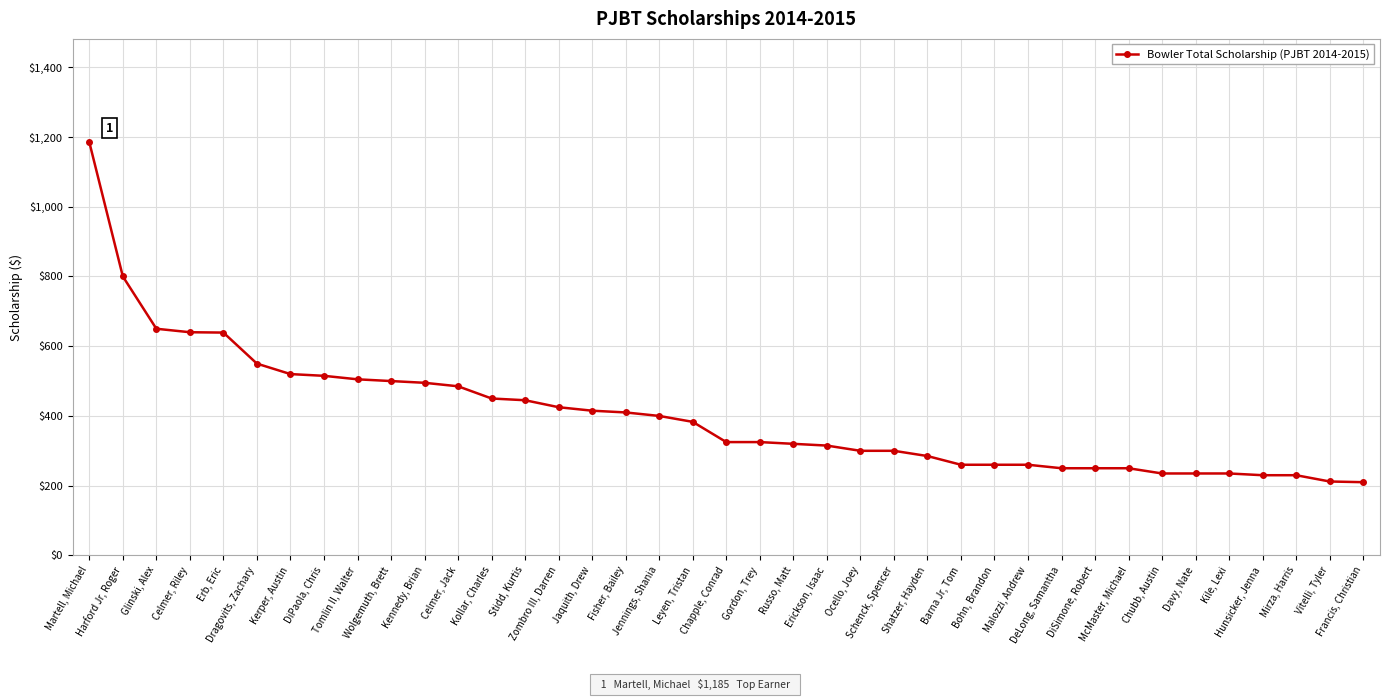

What is the minimum value shown in the chart?

210